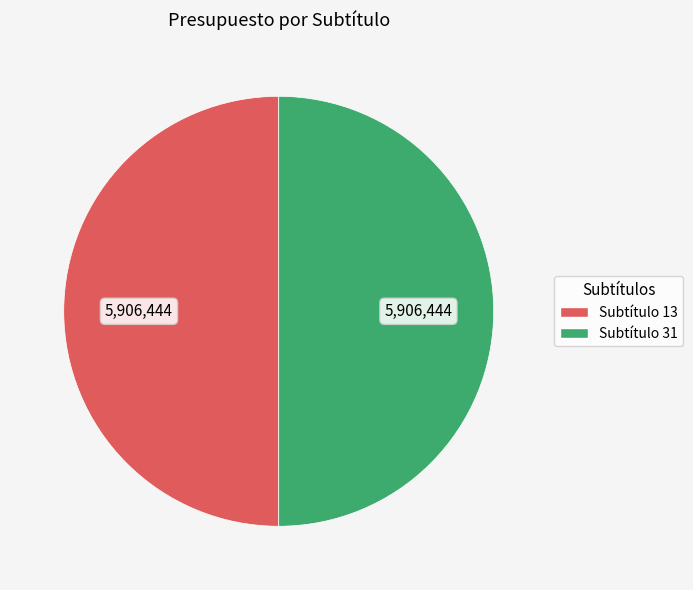

How many segments does this pie chart have?

2